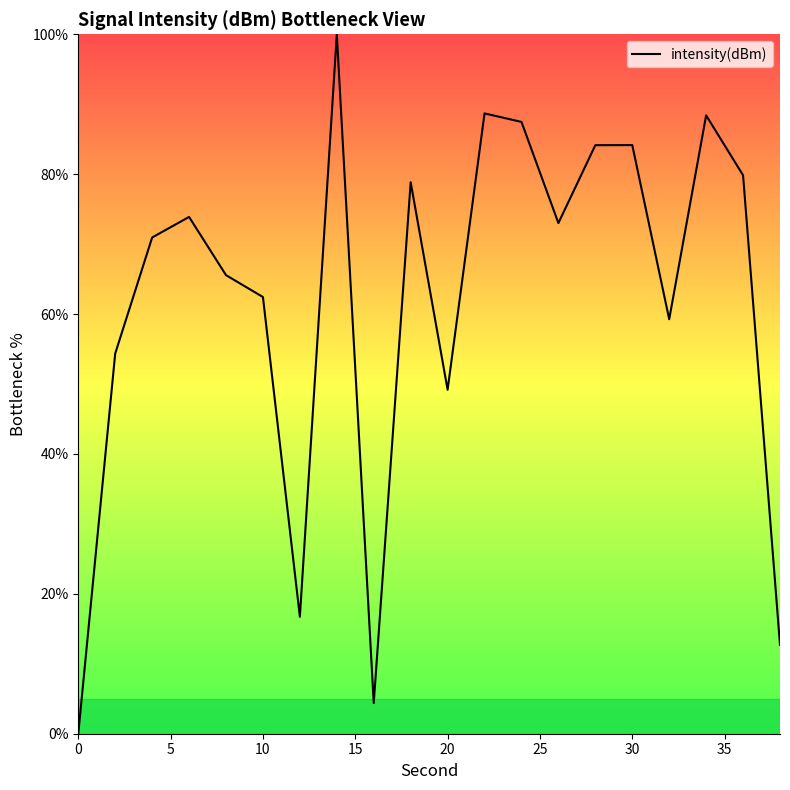

What is the difference between the maximum and minimum values?

100.0